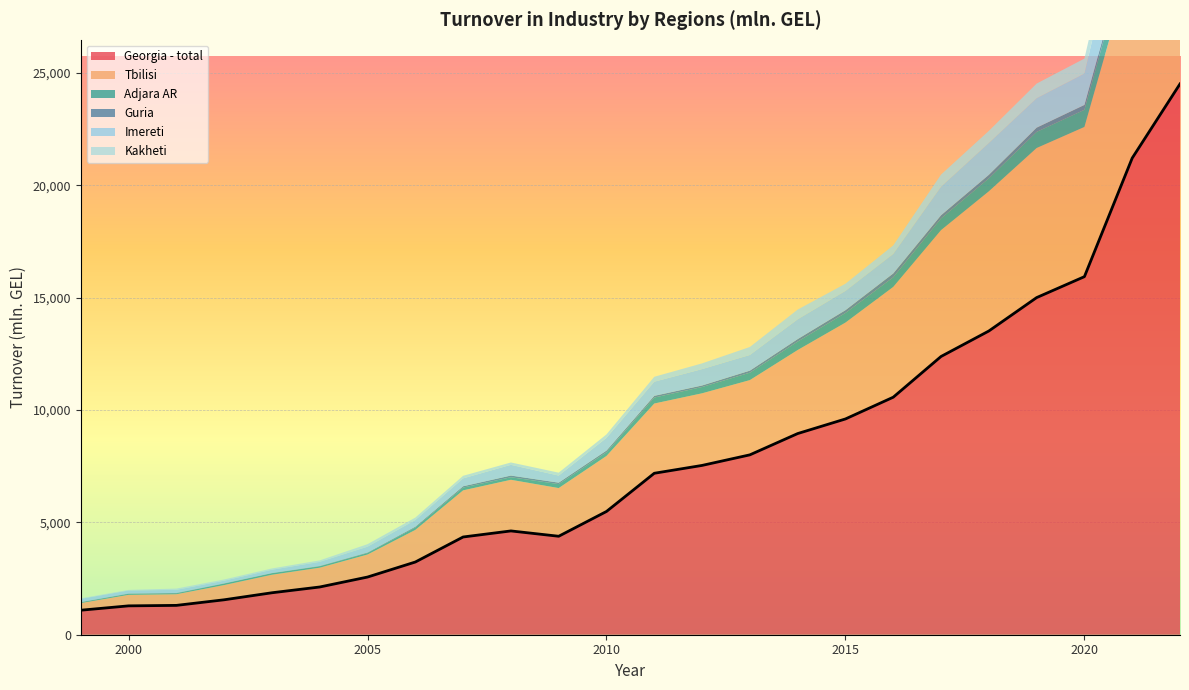

What is the minimum value for Georgia - total?

1090.6